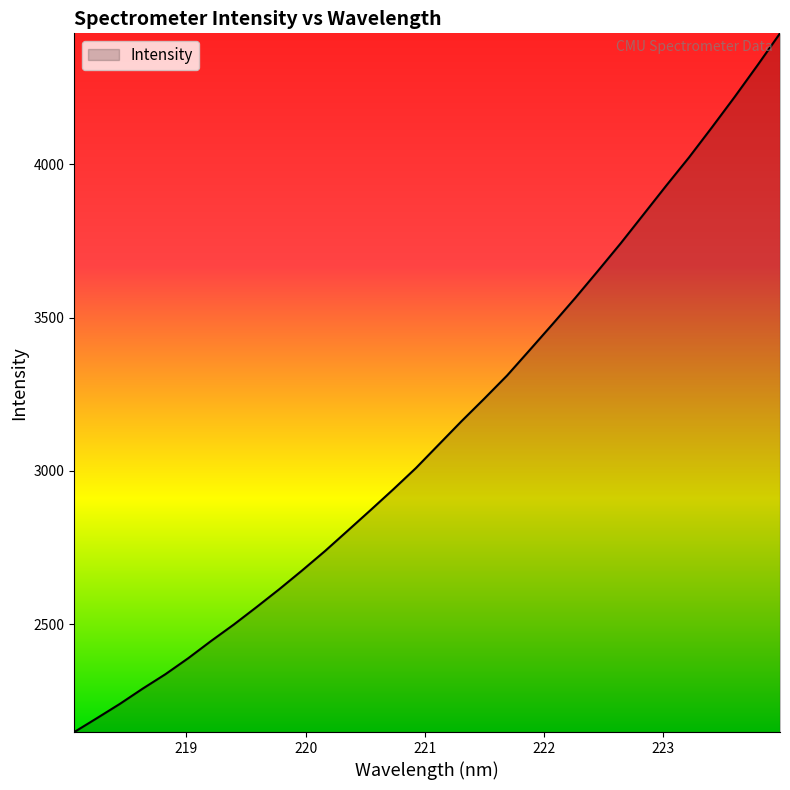

What is the difference between the maximum and minimum values?

2277.5